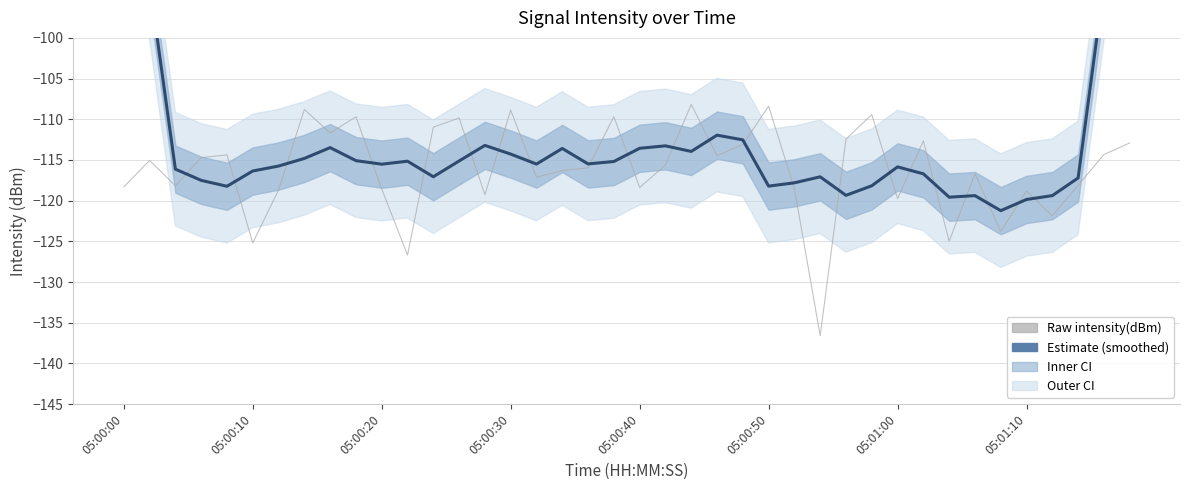

Which series has the widest spread of values?

Estimate (smoothed)